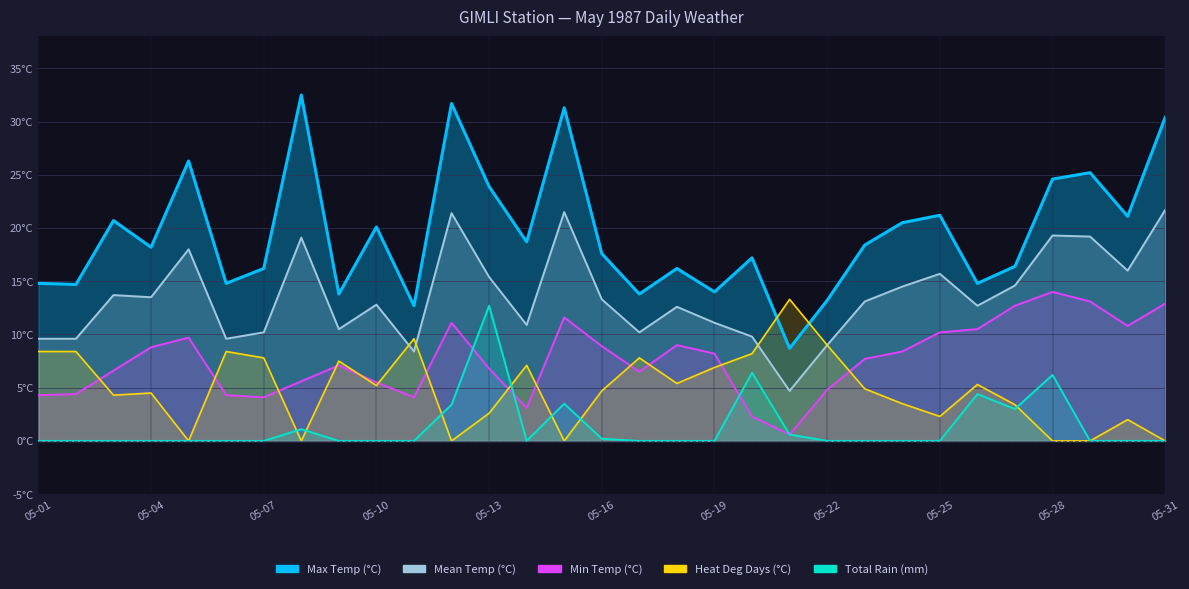

The value of Max Temp (°C) at 05-29 is 25.2. True or false?

True